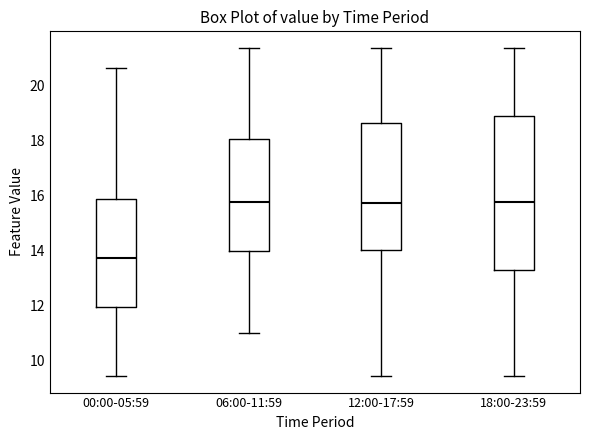

Reading left to right, read every box against the y-axis: the position of its median line, the range the box covers, and the ends of its whiskers. The values are not printed on the chart, so give them approximately, as read against the axis.

00:00-05:59: median 13.8, box 12.0 to 15.8, whiskers 9.4 to 20.6
06:00-11:59: median 15.8, box 14.0 to 18.0, whiskers 11.0 to 21.4
12:00-17:59: median 15.8, box 14.0 to 18.6, whiskers 9.4 to 21.4
18:00-23:59: median 15.8, box 13.4 to 18.8, whiskers 9.4 to 21.4